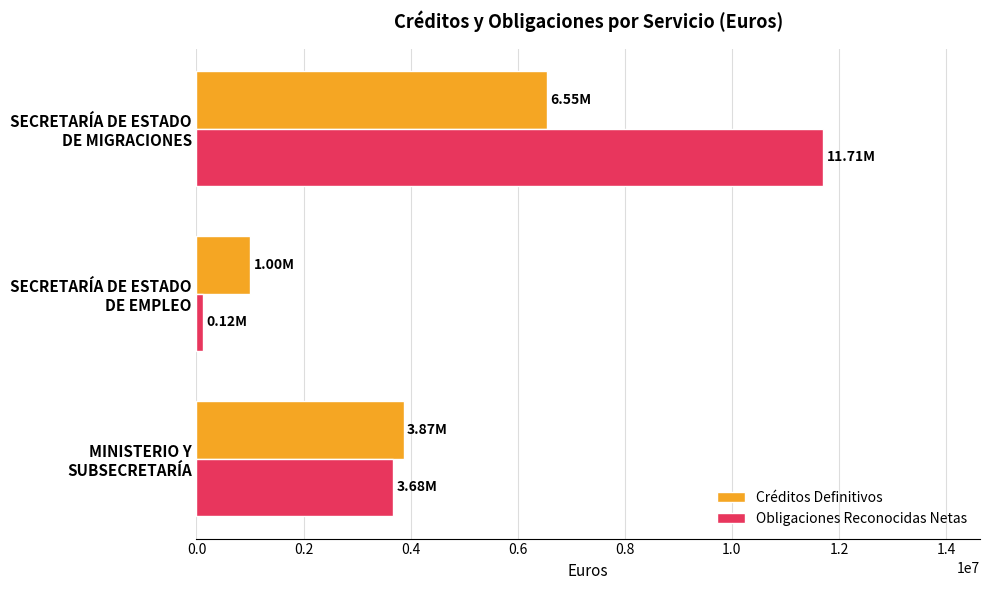

Which series has the largest range (max minus min)?

Obligaciones Reconocidas Netas